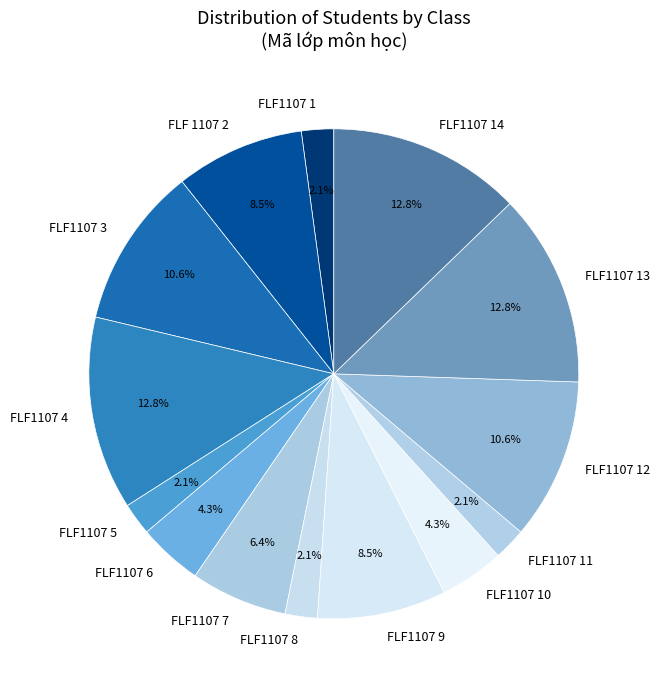

What percentage is the FLF1107 4 slice, to the nearest percent?

13%